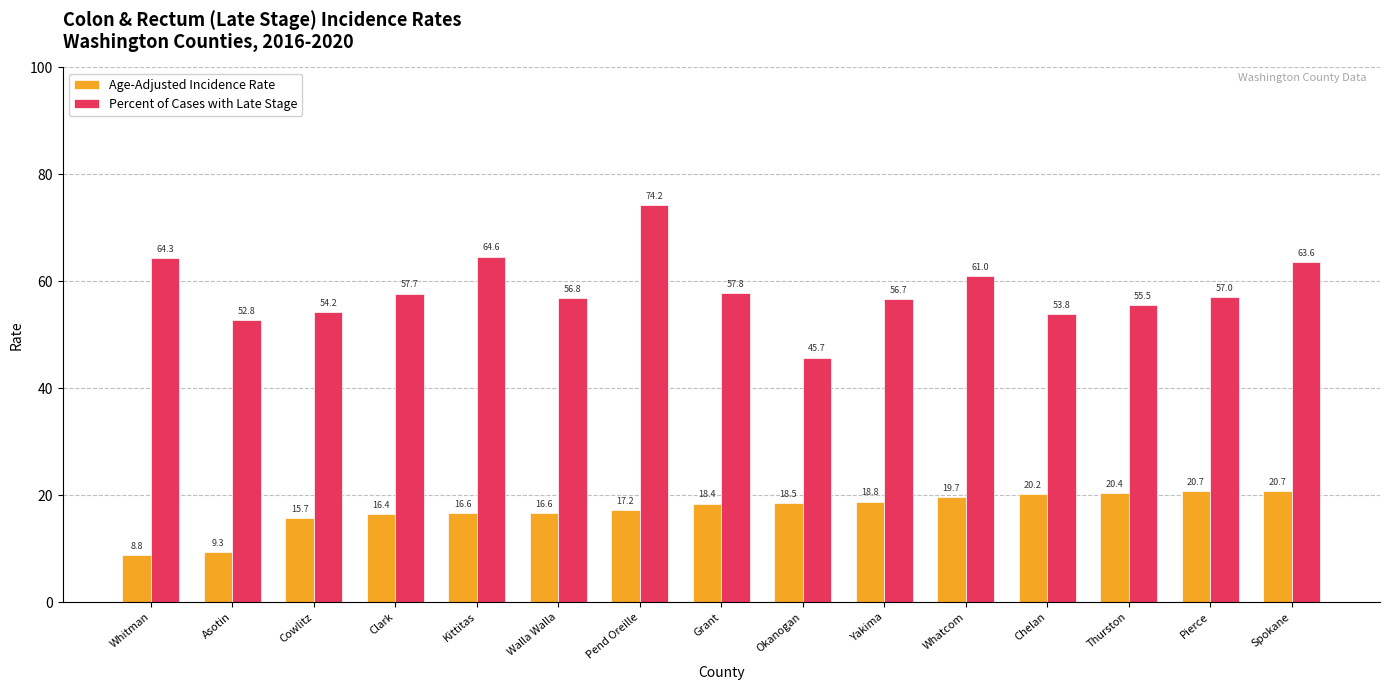

Which series has the largest total across all categories?

Percent of Cases with Late Stage